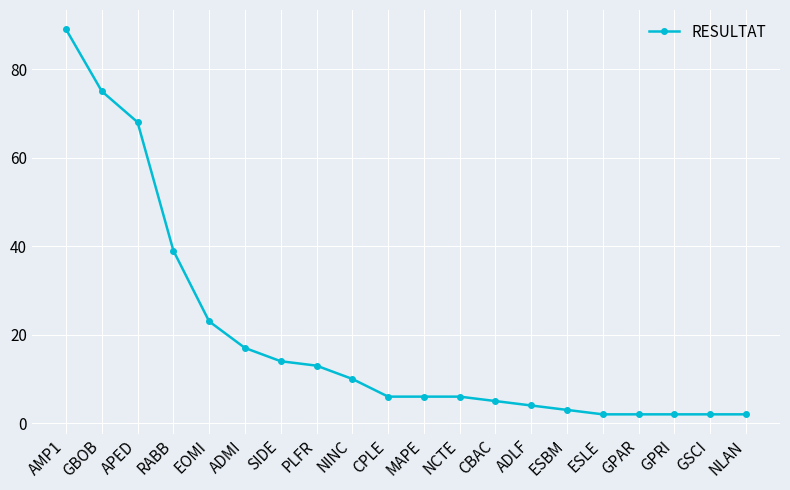

Is it true that the value at PLFR is 13?

True